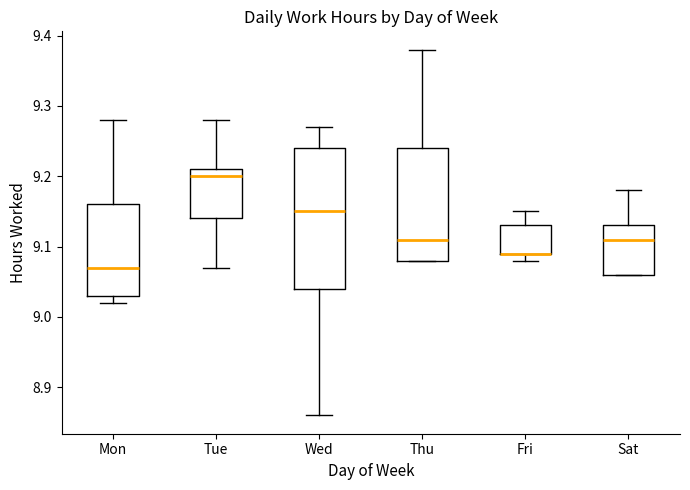

Reading left to right, read every box against the y-axis: the position of its median line, the range the box covers, and the ends of its whiskers. The values are not printed on the chart, so give them approximately, as read against the axis.

Mon: median 9.07, box 9.03 to 9.16, whiskers 9.02 to 9.28
Tue: median 9.20, box 9.14 to 9.21, whiskers 9.07 to 9.28
Wed: median 9.15, box 9.04 to 9.24, whiskers 8.86 to 9.27
Thu: median 9.11, box 9.08 to 9.24, whiskers 9.08 to 9.38
Fri: median 9.09 (drawn on the box's lower edge), box 9.09 to 9.13, whiskers 9.08 to 9.15
Sat: median 9.11, box 9.06 to 9.13, whiskers 9.06 to 9.18